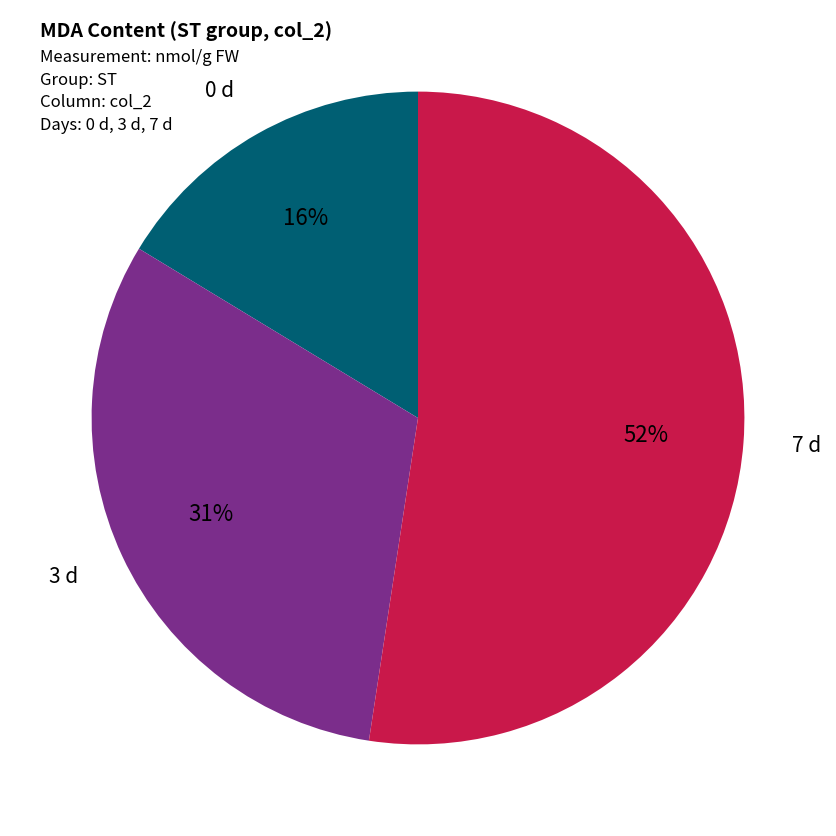

Does any single category account for the majority?

Yes